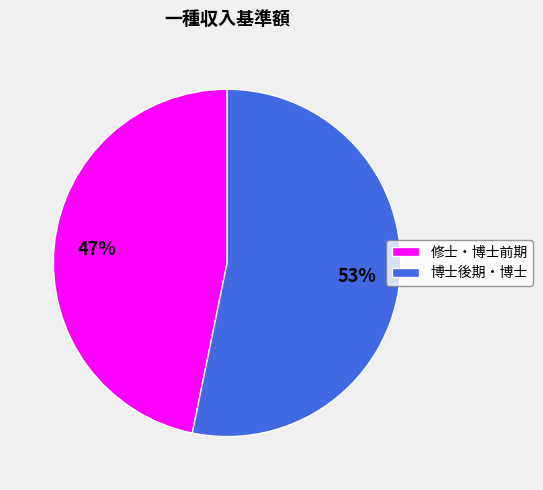

To the nearest percent, what is the difference between the largest and smallest slice percentages?

6%